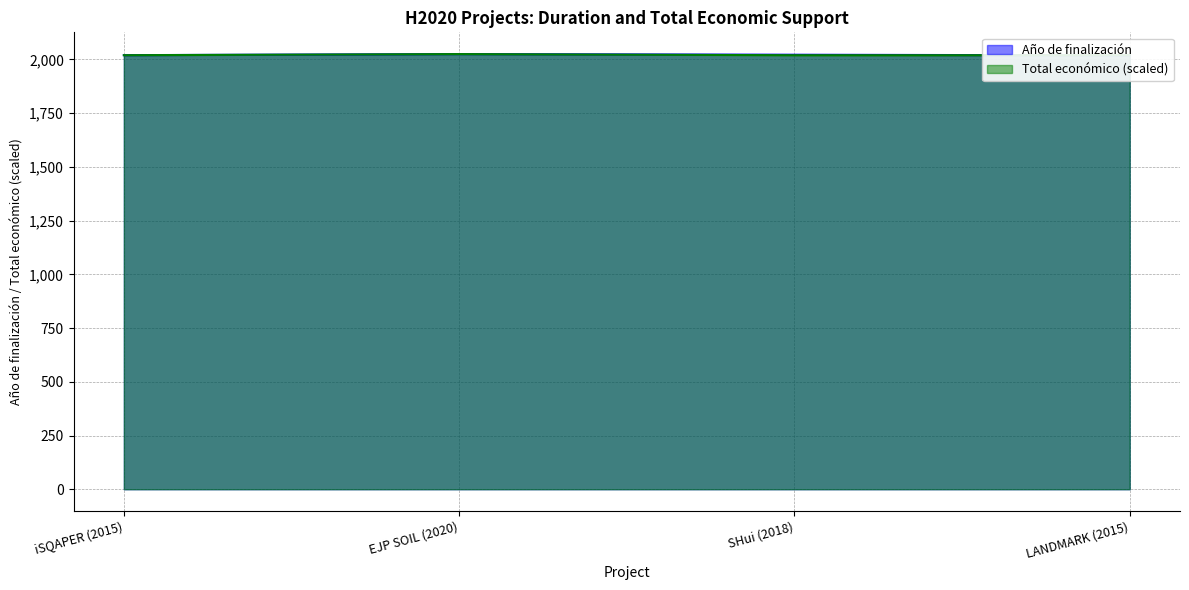

The Año de finalización series shows 2020.0 at iSQAPER (2015). True or false?

True